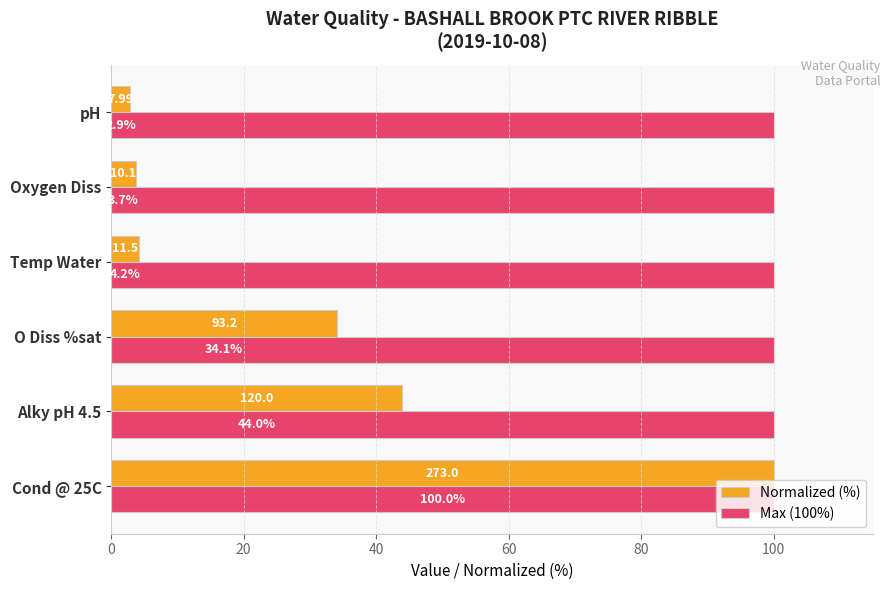

Which series has the widest spread of values?

Normalized (%)